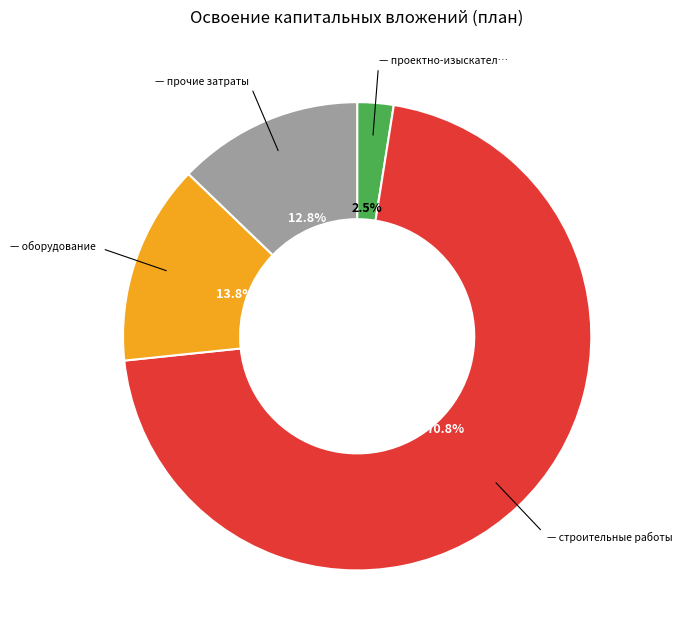

Is there a majority slice in this chart?

Yes